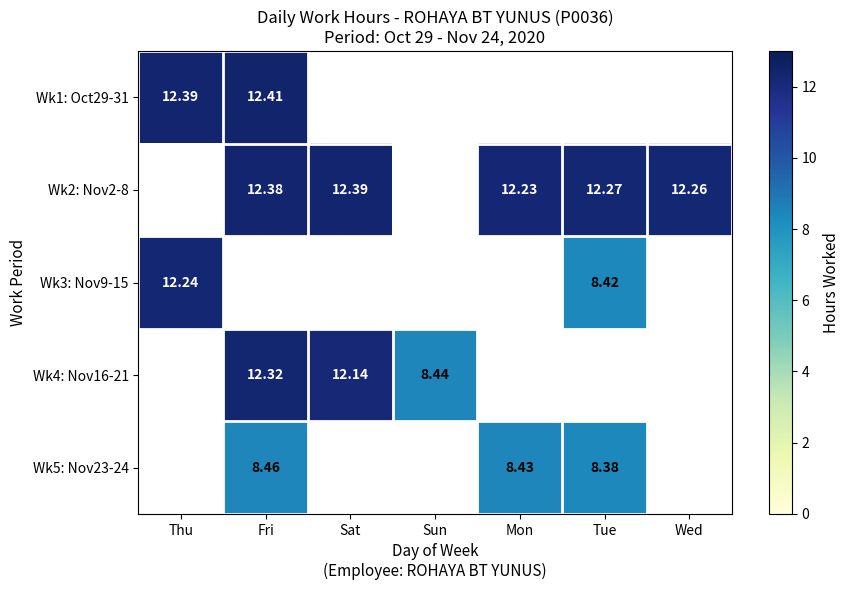

The Wk3: Nov9-15 series shows 0.0 at Fri. True or false?

True